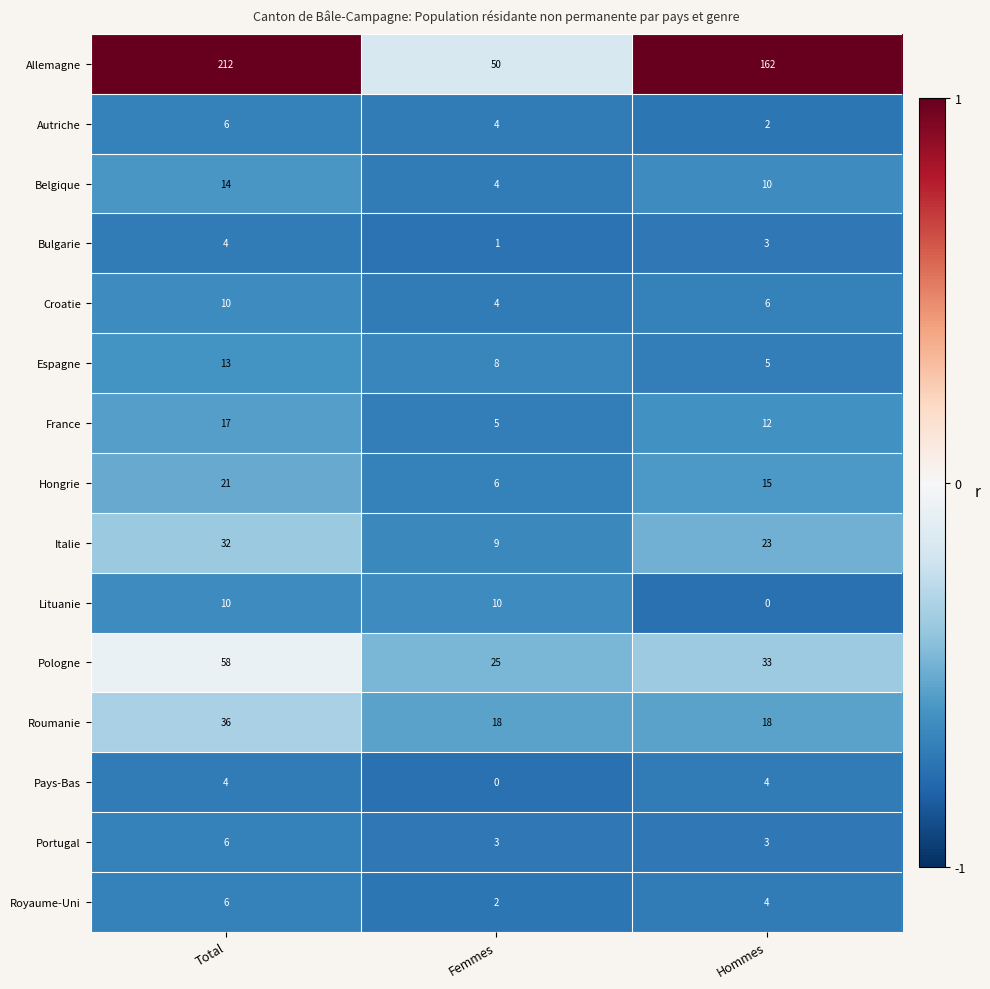

Which category has the lowest value in the Pologne series?

Femmes